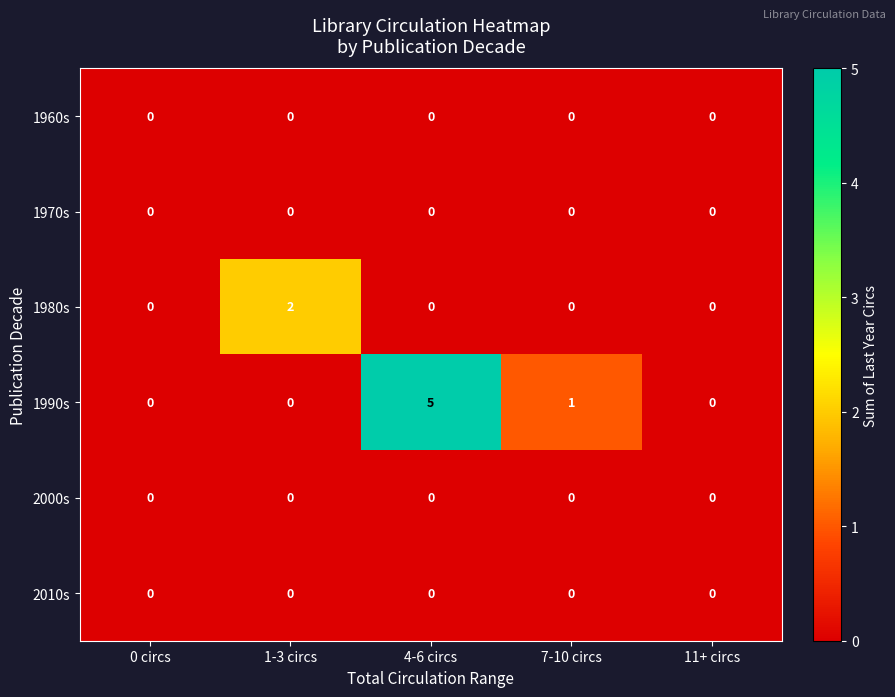

At which category is the sum across all series the highest?

4-6 circs